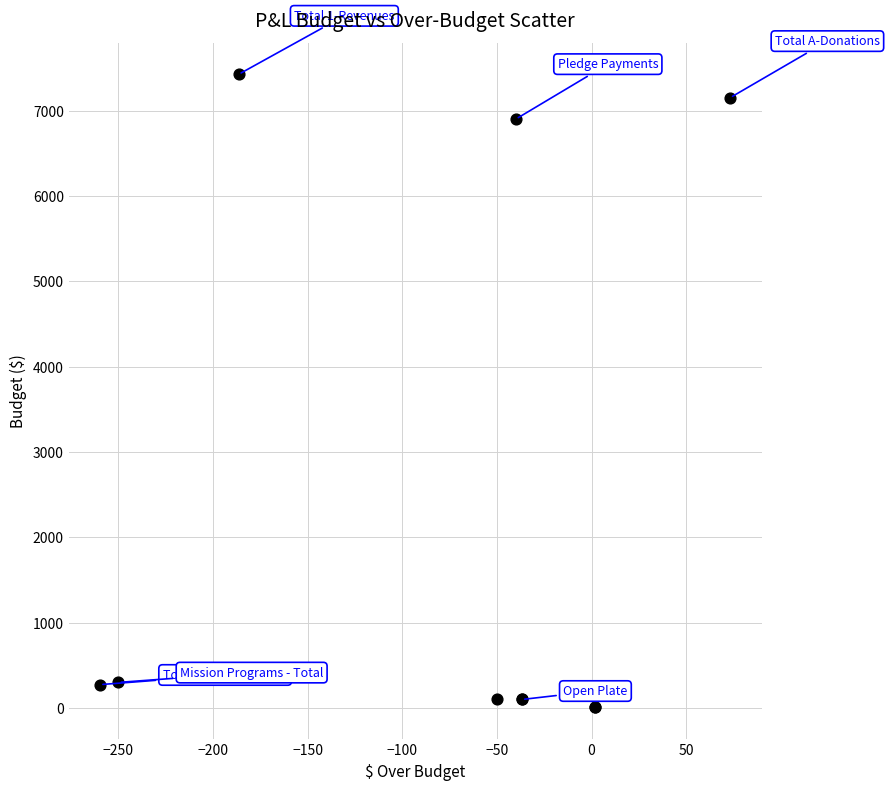

What Y value in the scatter plot is closest to 3718?

6900.0